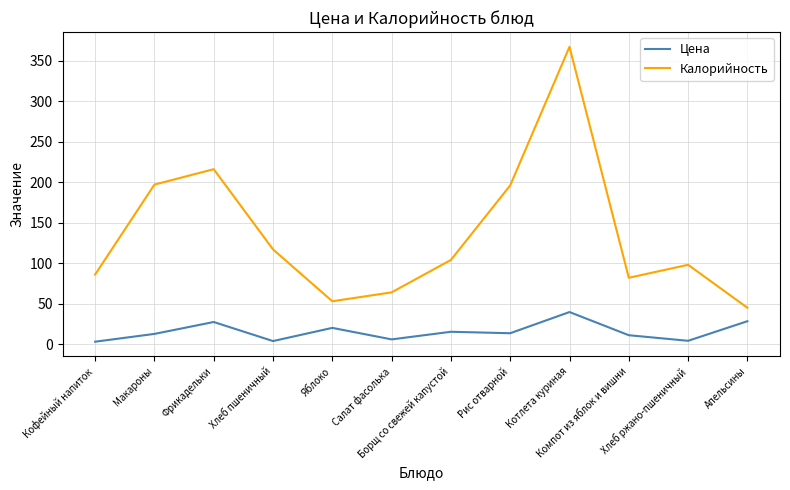

What is the total value across all series at Салат фасолька?

70.0